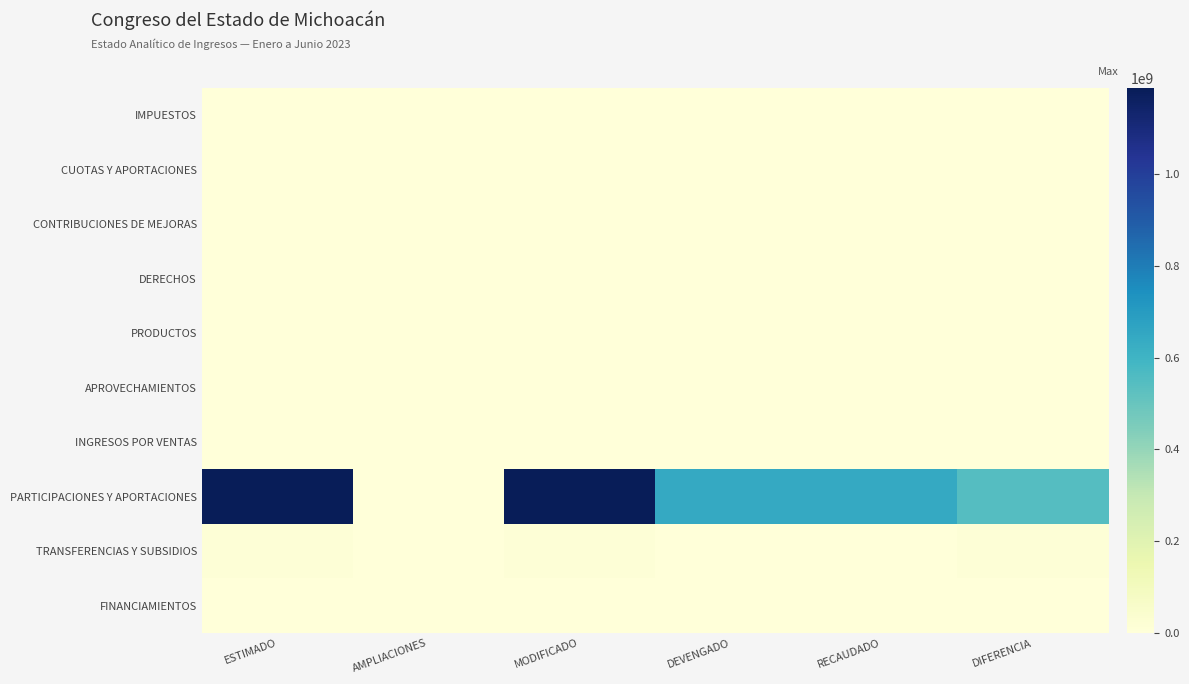

Between DEVENGADO and DIFERENCIA, which series saw the biggest shift?

PARTICIPACIONES Y APORTACIONES